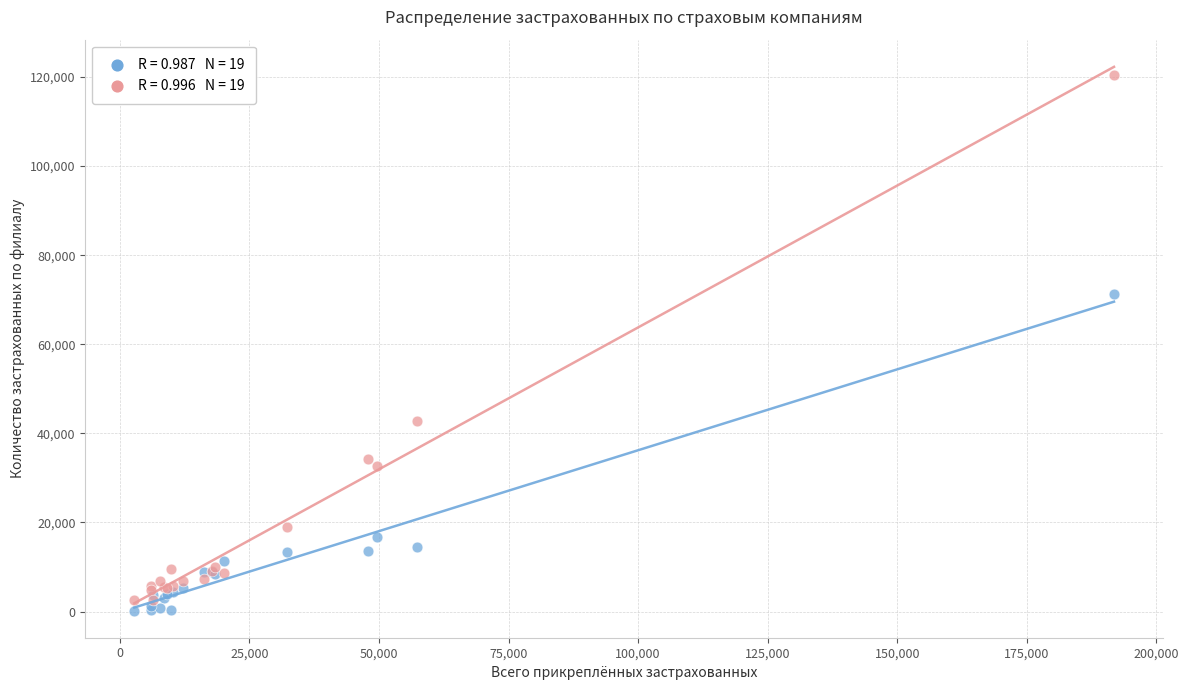

Across all series, what Y value is closest to 60377?

71318